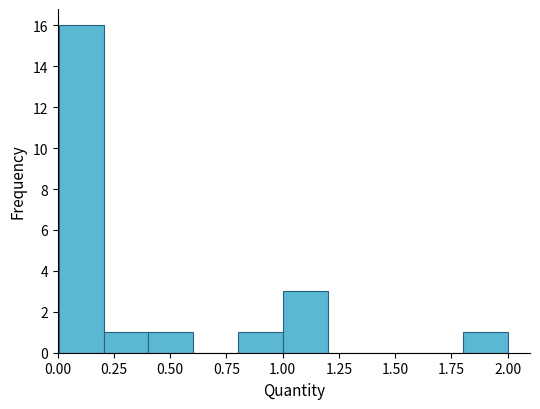

Read against the x-axis, roughly where is the centre of the tallest bar?

0.10